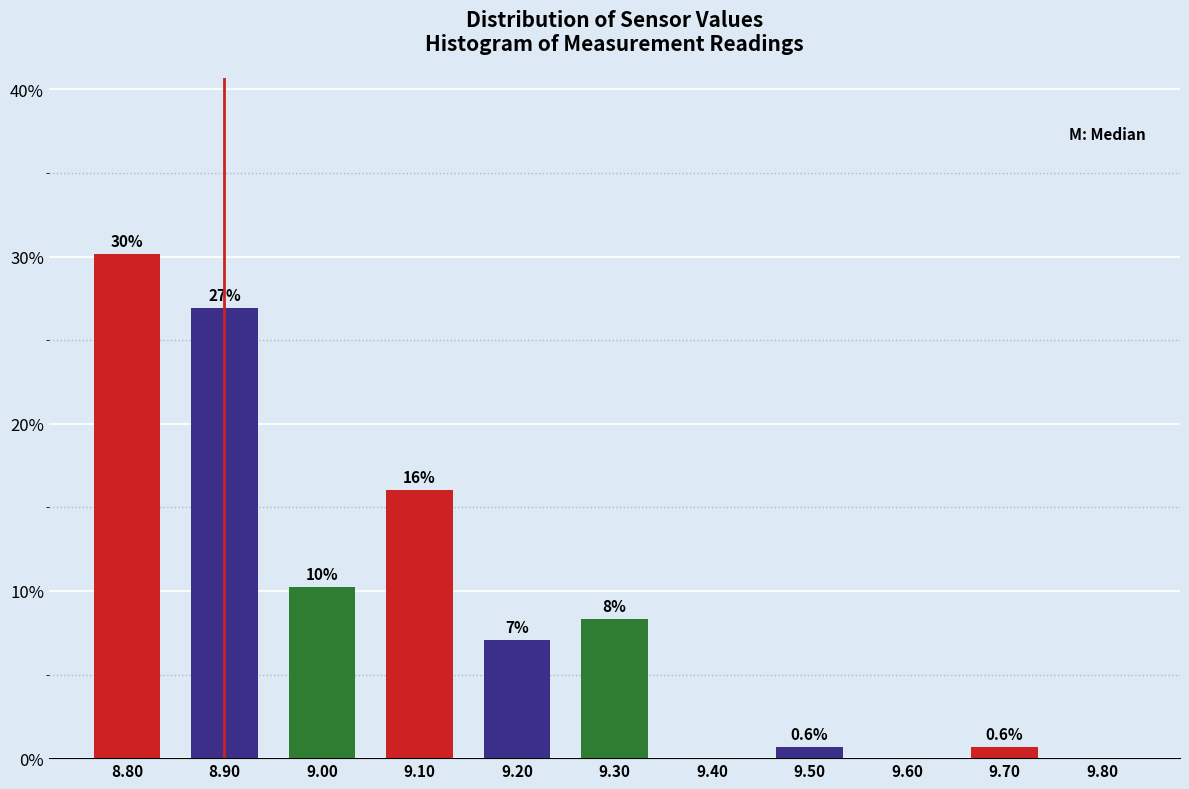

Which range on the x-axis has the tallest bar?

8.75 to 8.85